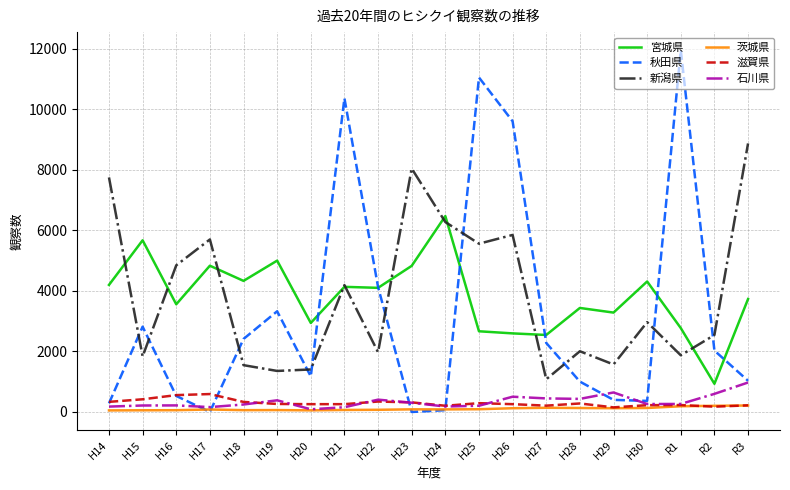

True or false: 新潟県 and 滋賀県 intersect in this chart.

False